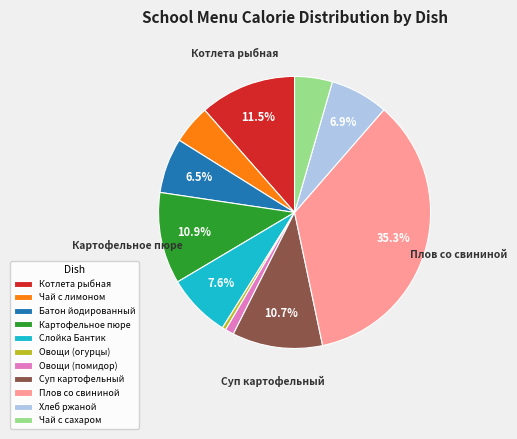

What is the smallest slice in the pie chart?

Овощи (огурцы)